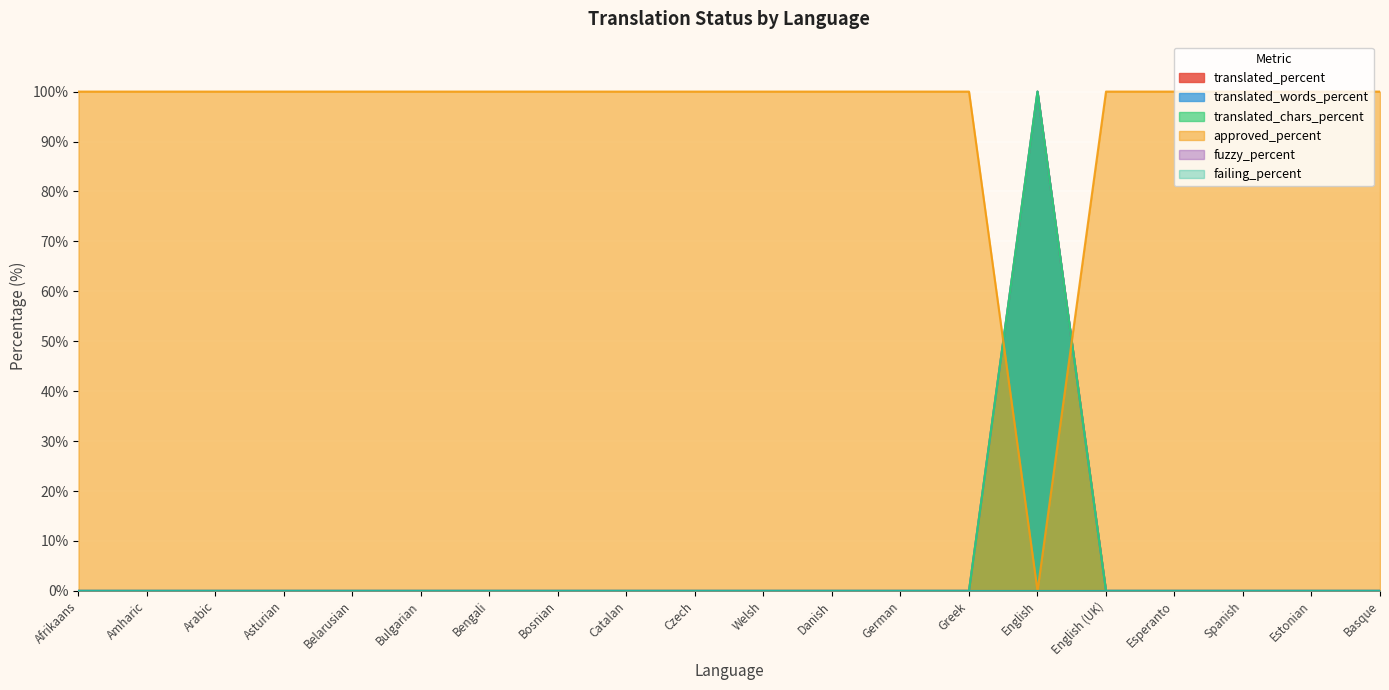

Which series has the largest total across all categories?

approved_percent